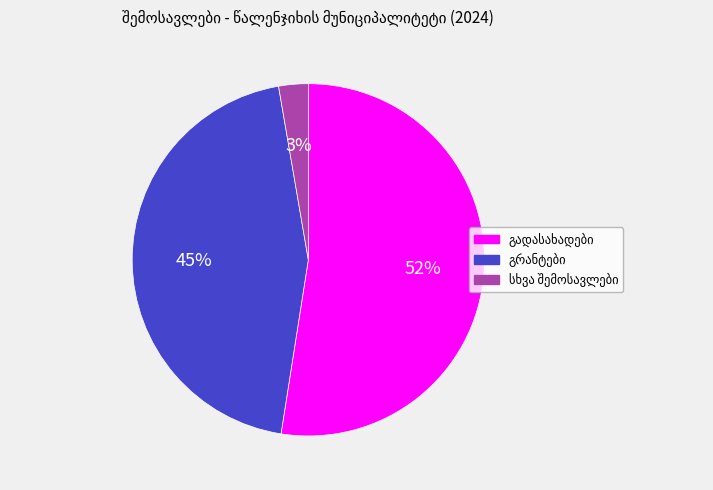

Is there a majority slice in this chart?

Yes